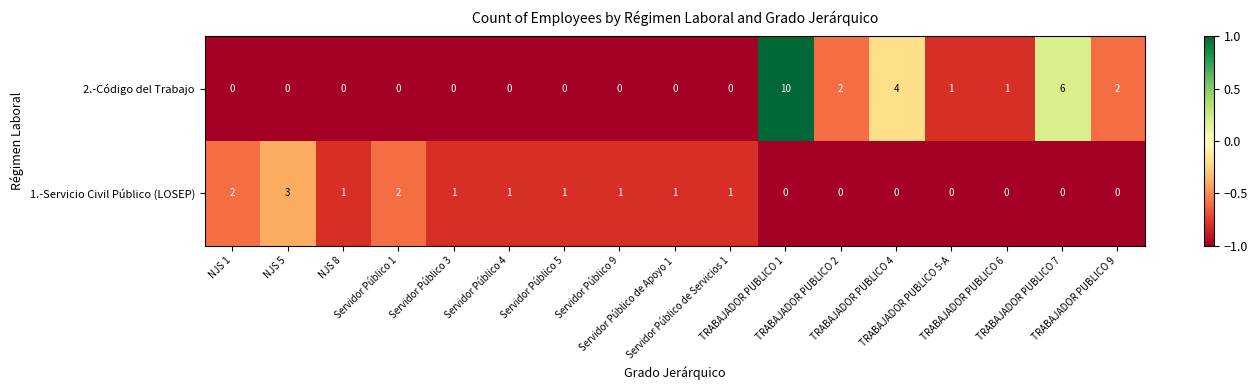

What is the smallest value displayed?

0